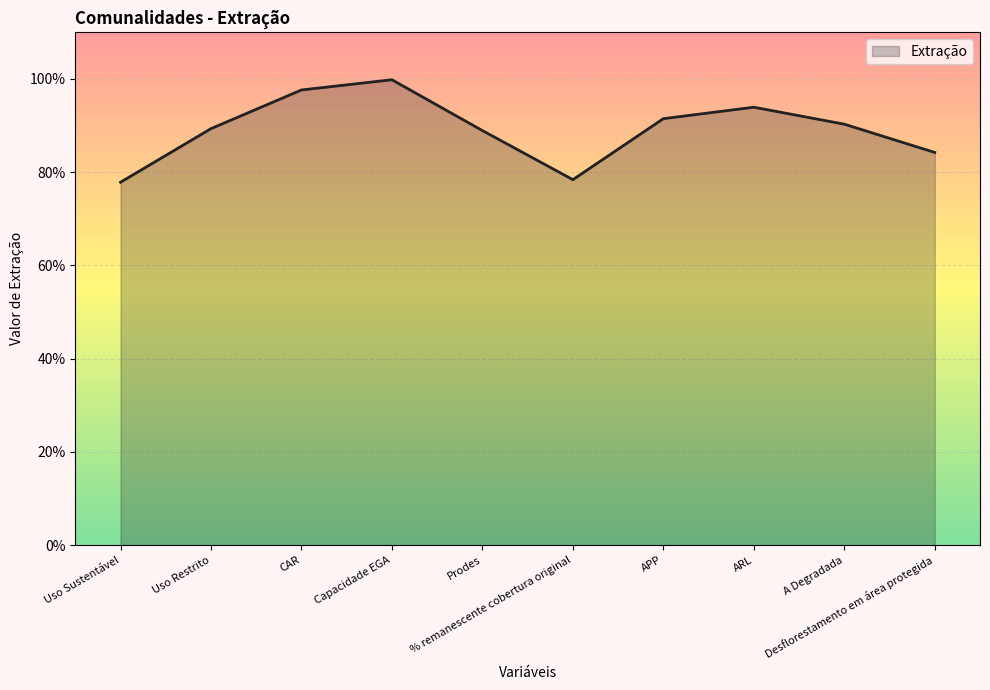

Rank the categories by value from highest to lowest.

Capacidade EGA, CAR, ARL, APP, A Degradada, Uso Restrito, Prodes, Desflorestamento em área protegida, % remanescente cobertura original, Uso Sustentável